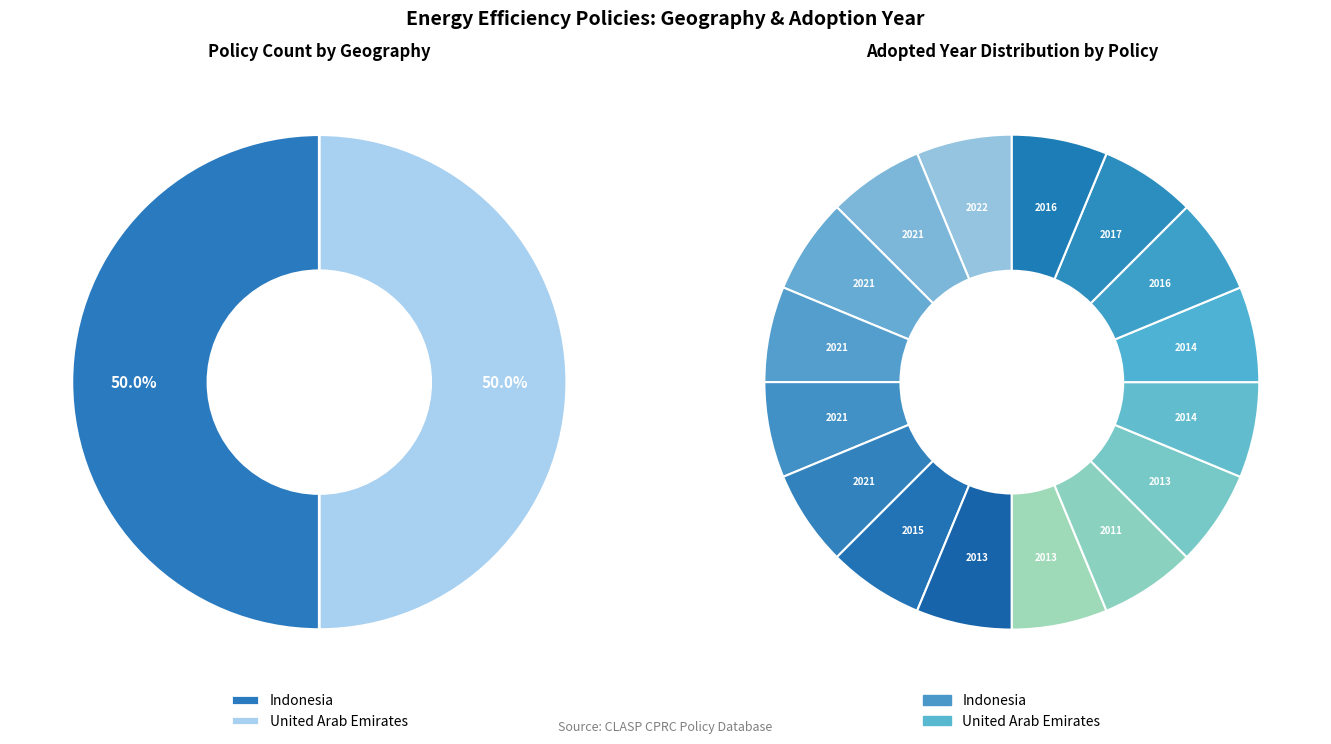

Is it true that 4 is 13% of the pie?

True